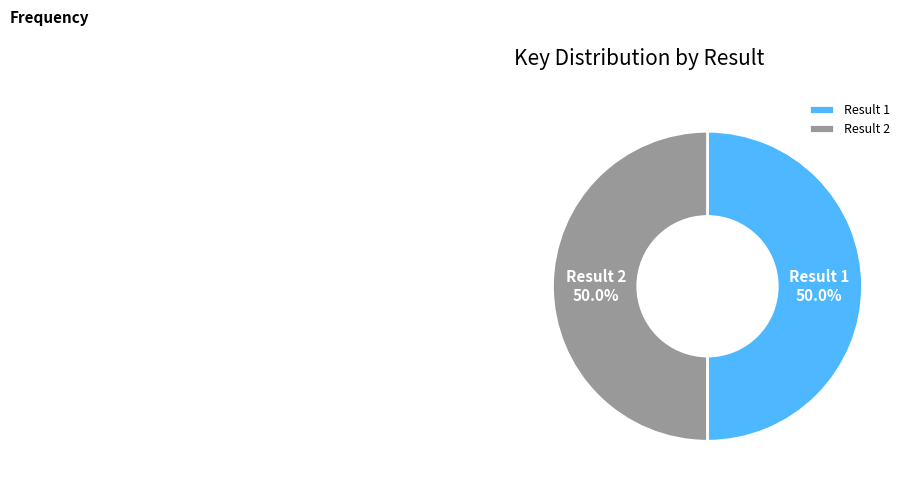

What is the ratio of the value at Result 1 to the value at Result 2?

1.0